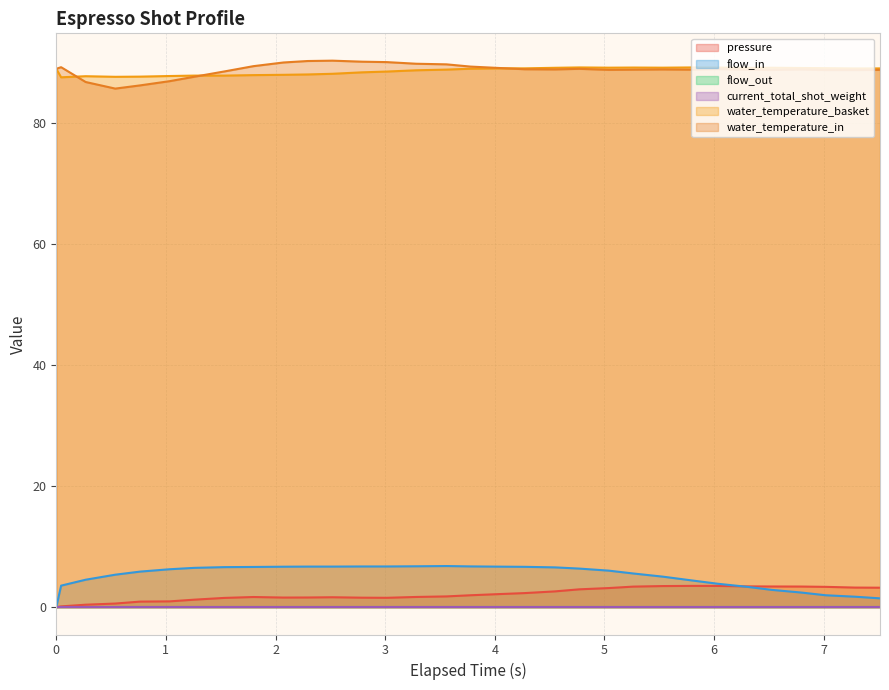

How many lines are shown in the chart?

6